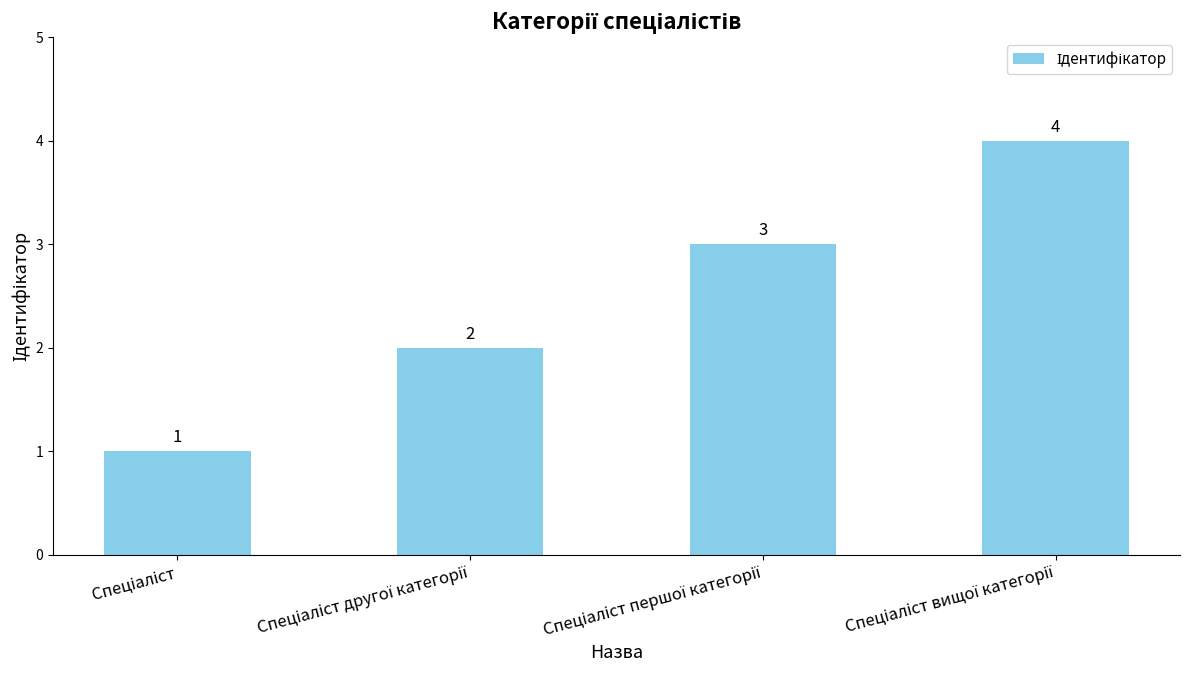

Count the values in the range 2 to 4.

3